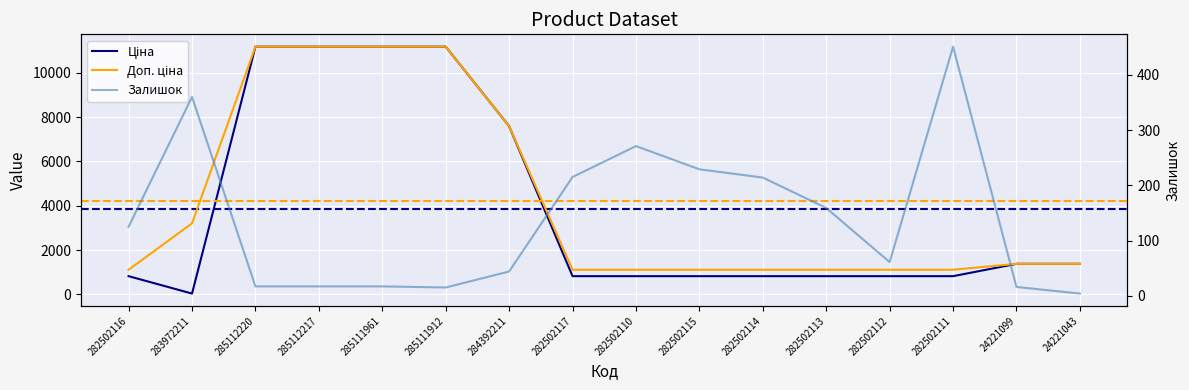

What is the difference between the maximum and minimum values in the Залишок series?

447.0